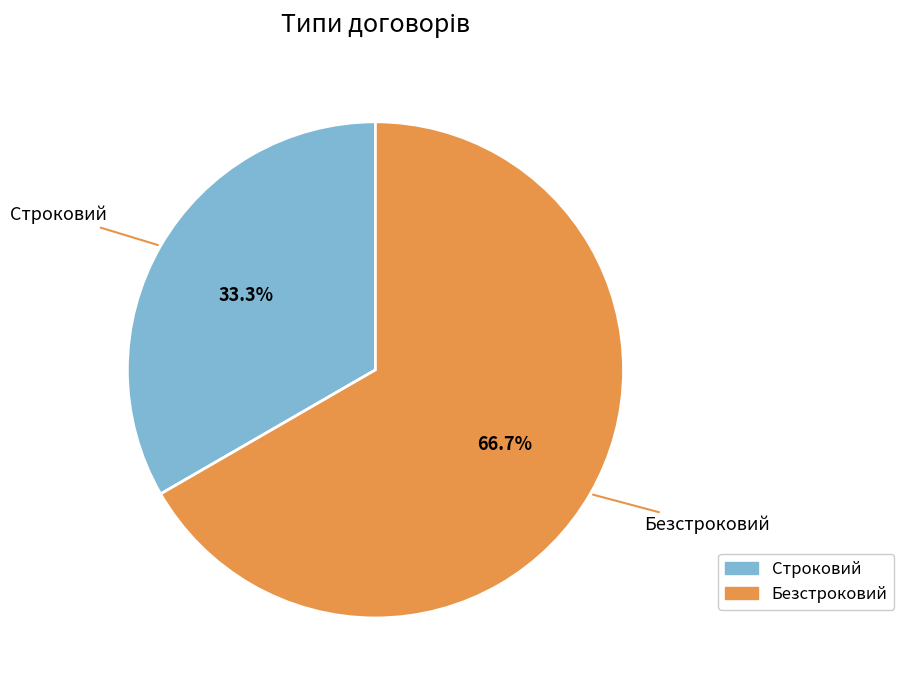

To the nearest percent, what is the difference between the Безстроковий and Строковий slice percentages?

33%